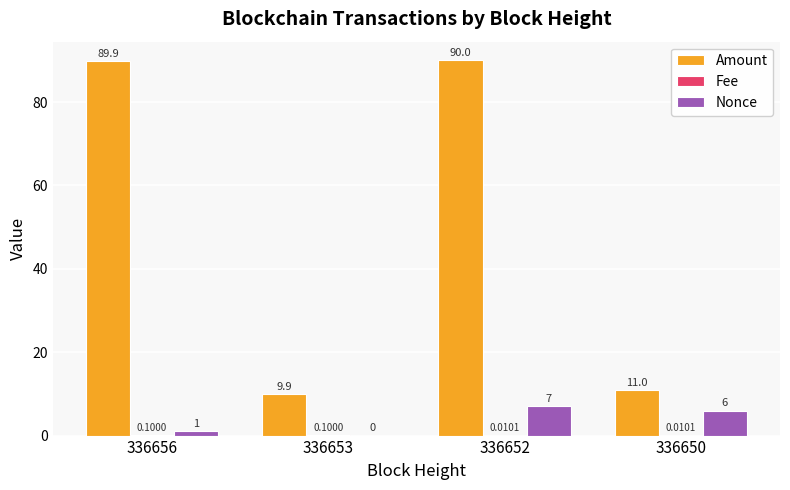

At which category is the sum across all series the highest?

336652